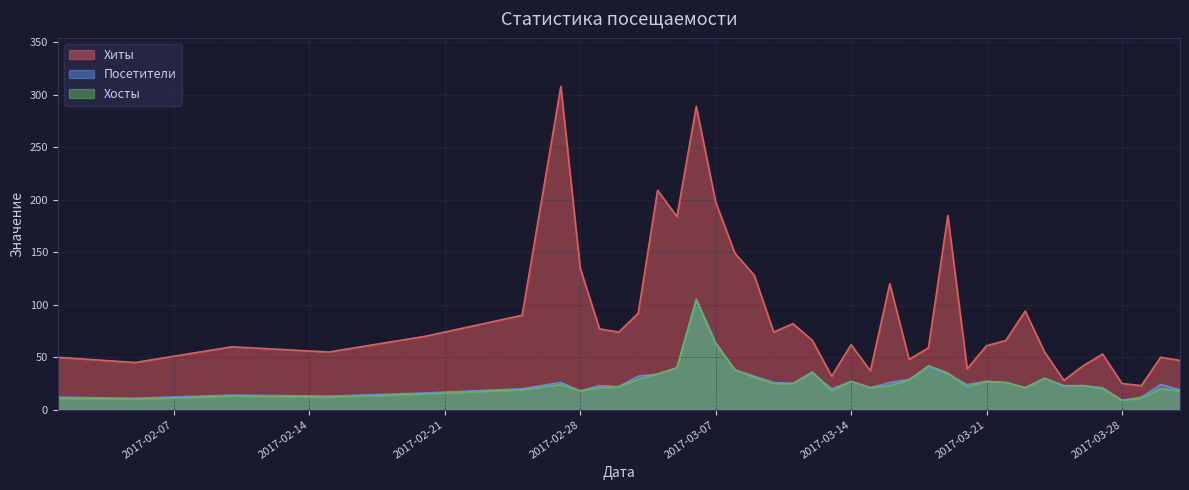

How many lines are shown in the chart?

3